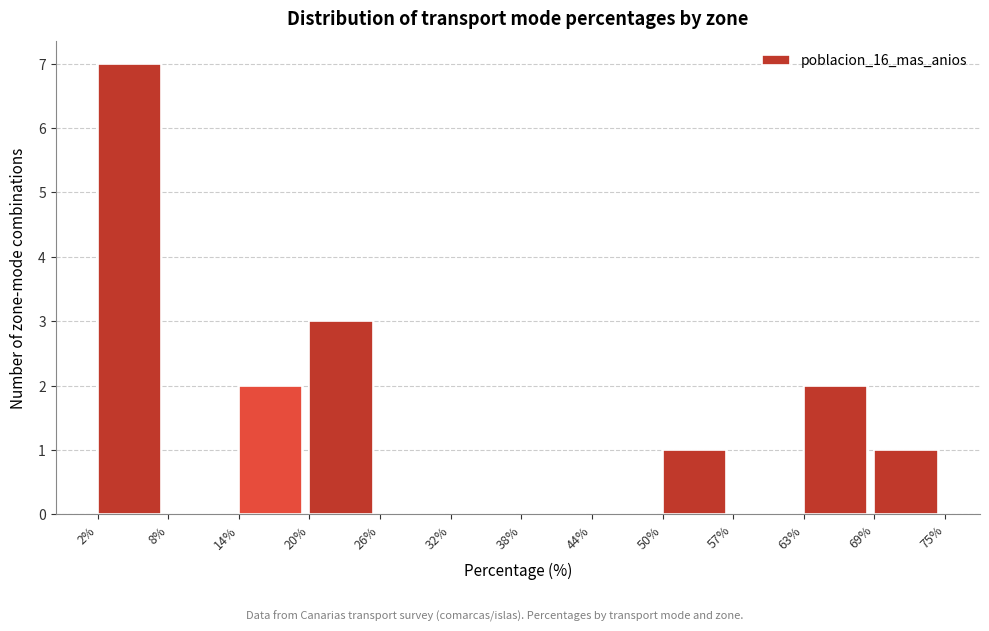

Reading left to right, list every bar in this chart as the range it spans on the x-axis followed by its height. The values are not printed on the chart, so give them approximately, as read against the axis.

2% to 8%: 7
8% to 14%: 0
14% to 20%: 2
20% to 26%: 3
26% to 32%: 0
32% to 38%: 0
38% to 44%: 0
44% to 50%: 0
50% to 57%: 1
57% to 63%: 0
63% to 69%: 2
69% to 75%: 1